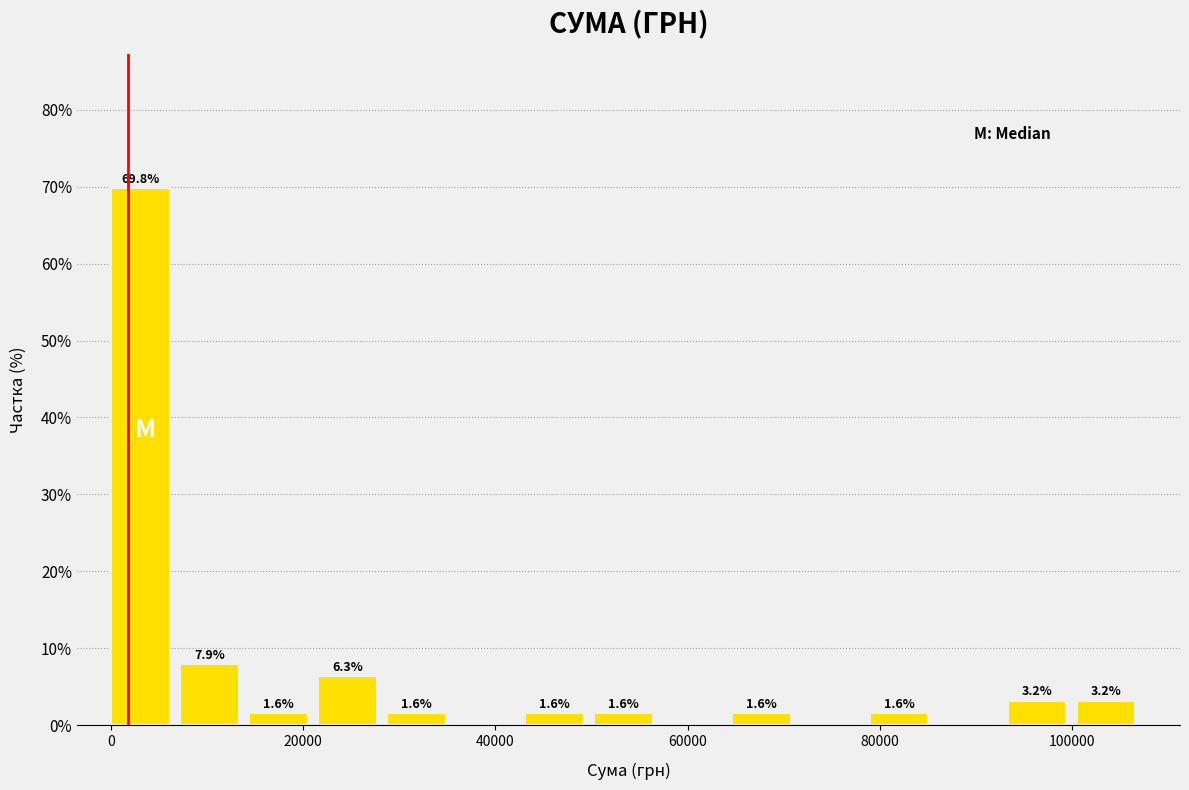

Around what value on the x-axis is the tallest bar? Give the approximate position of its centre, as read against the axis.

4000